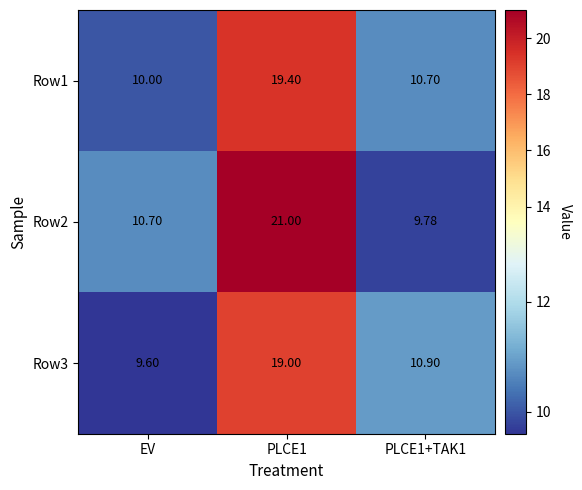

Between EV and PLCE1, which series saw the biggest shift?

Row2